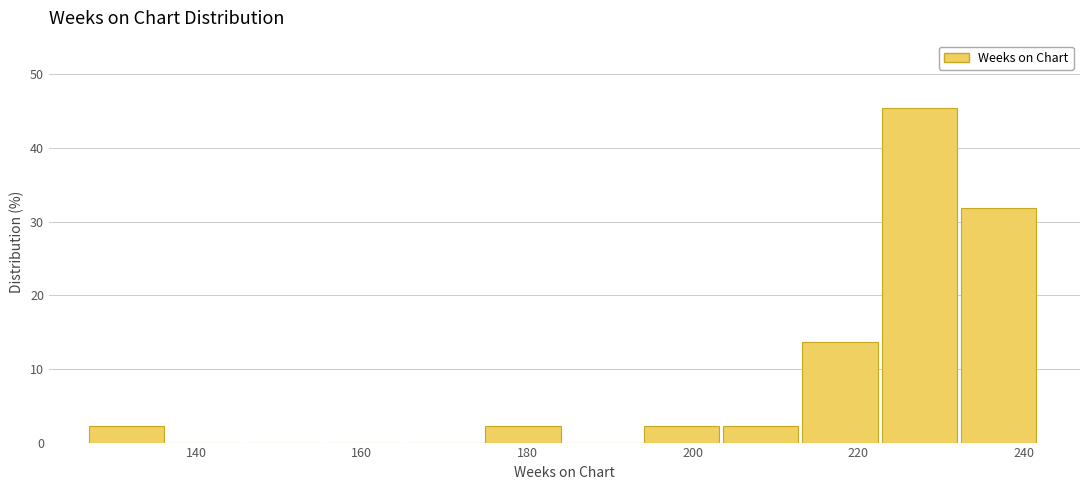

Reading left to right, transcribe this chart: for each bar, give the range it covers on the x-axis and its height. Neither the bar edges nor the heights are printed on the chart, so give them approximately, as read against the axes.

128 to 136: 2
136 to 146: 0
146 to 156: 0
156 to 166: 0
166 to 174: 0
174 to 184: 2
184 to 194: 0
194 to 204: 2
204 to 214: 2
214 to 222: 14
222 to 232: 45
232 to 242: 32